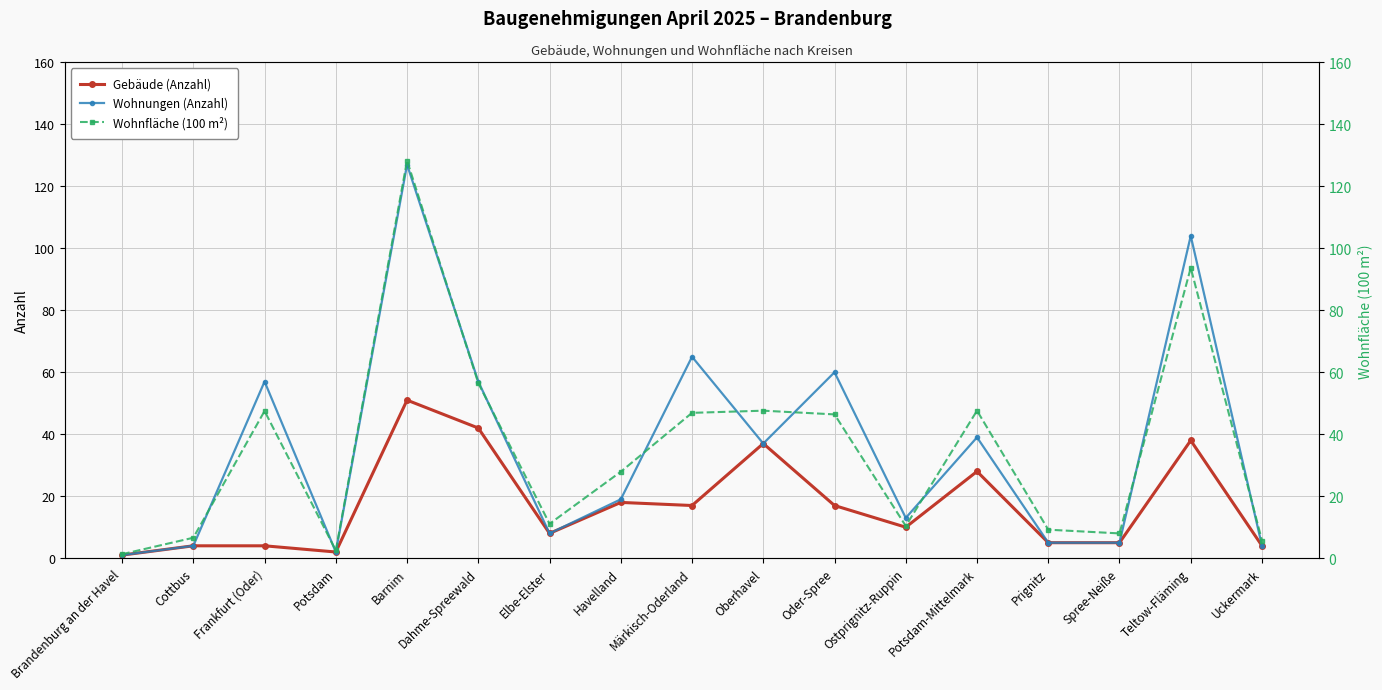

Does the chart have visible grid lines?

Yes